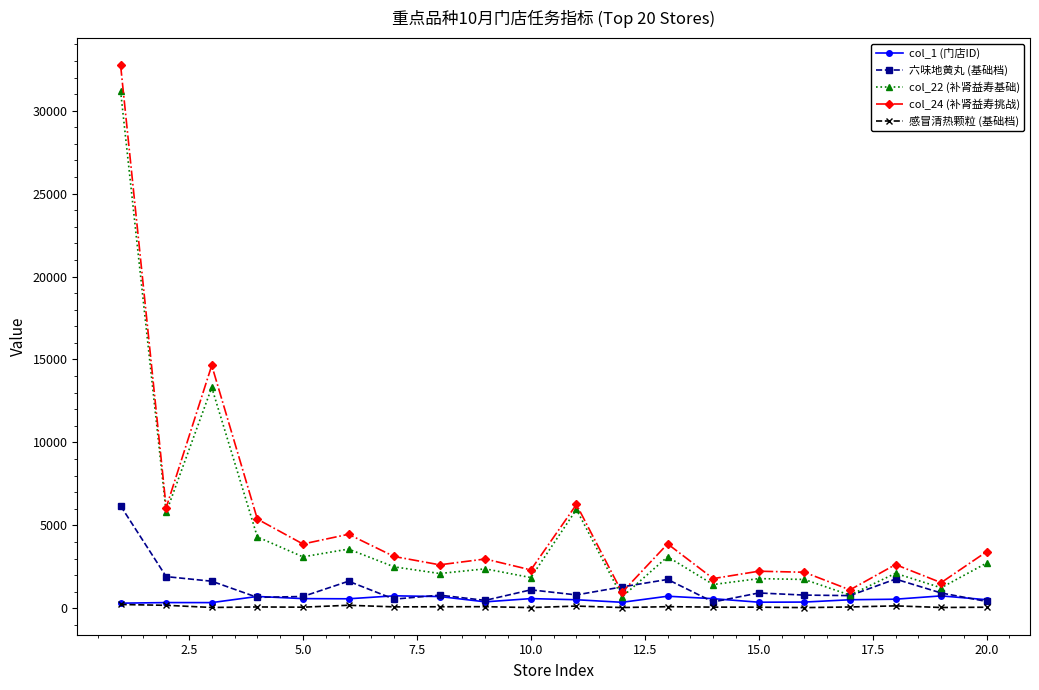

Which series has the widest spread of values?

col_24 (补肾益寿挑战)